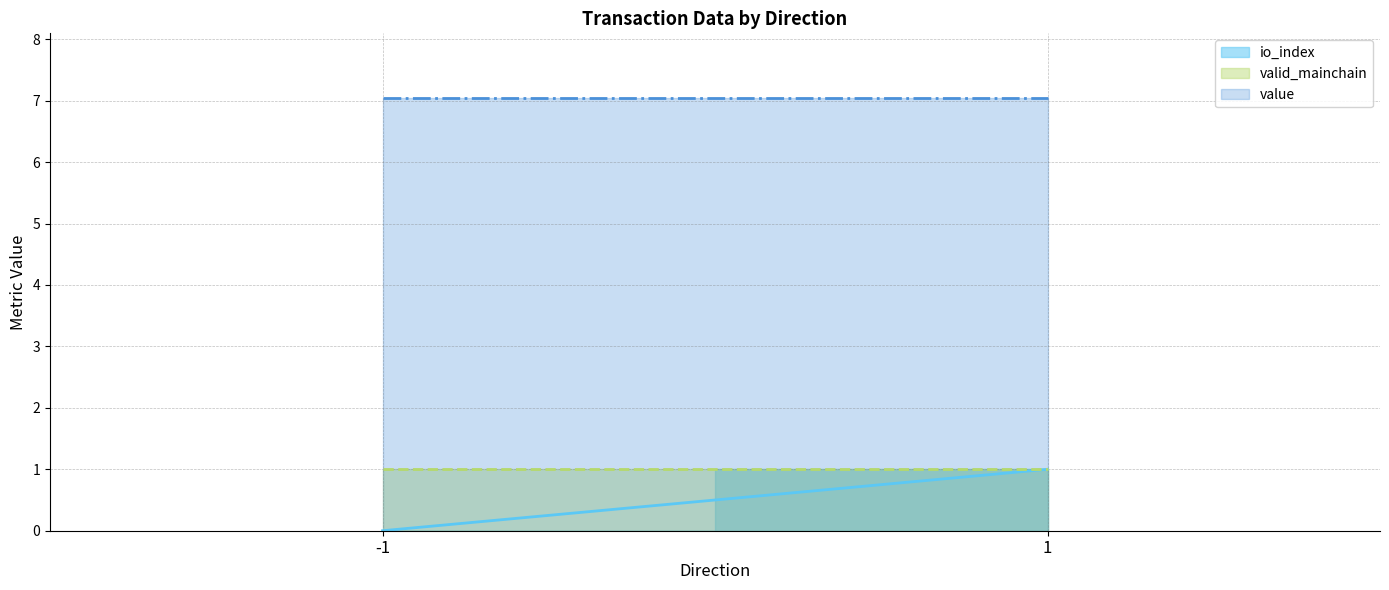

Where is io_index nearest to the value 0?

-1